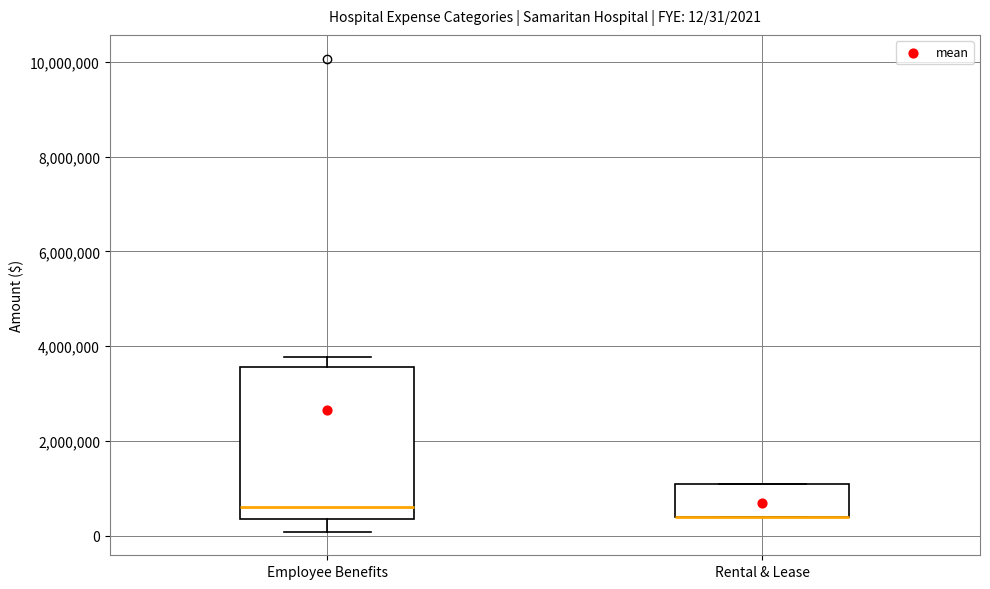

Comparing the boxes themselves (not the whiskers), which one is the tallest?

Employee Benefits